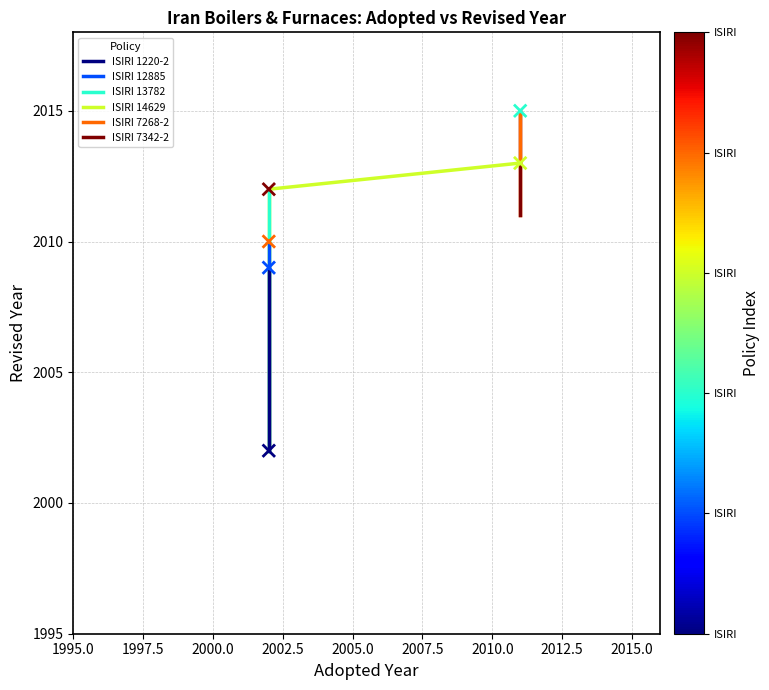

What Y value in the scatter plot is closest to 2008?

2009